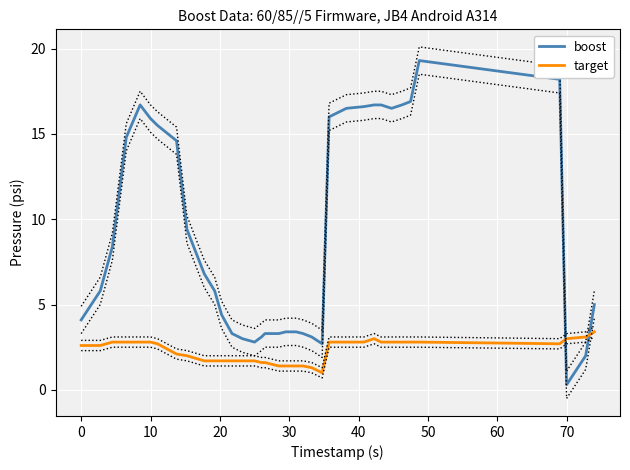

What is the highest value of the target series?

3.4